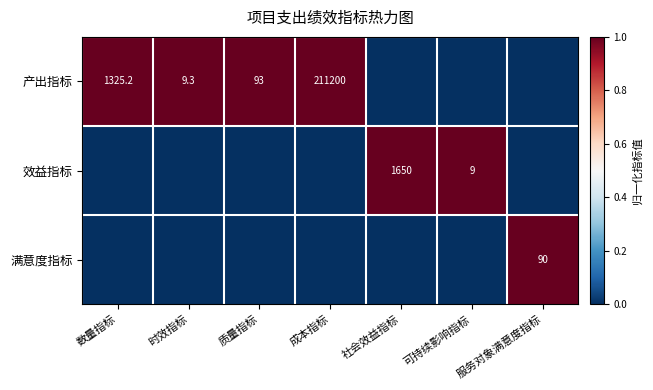

True or false: 产出指标 has a value of 12.9 at 时效指标.

False